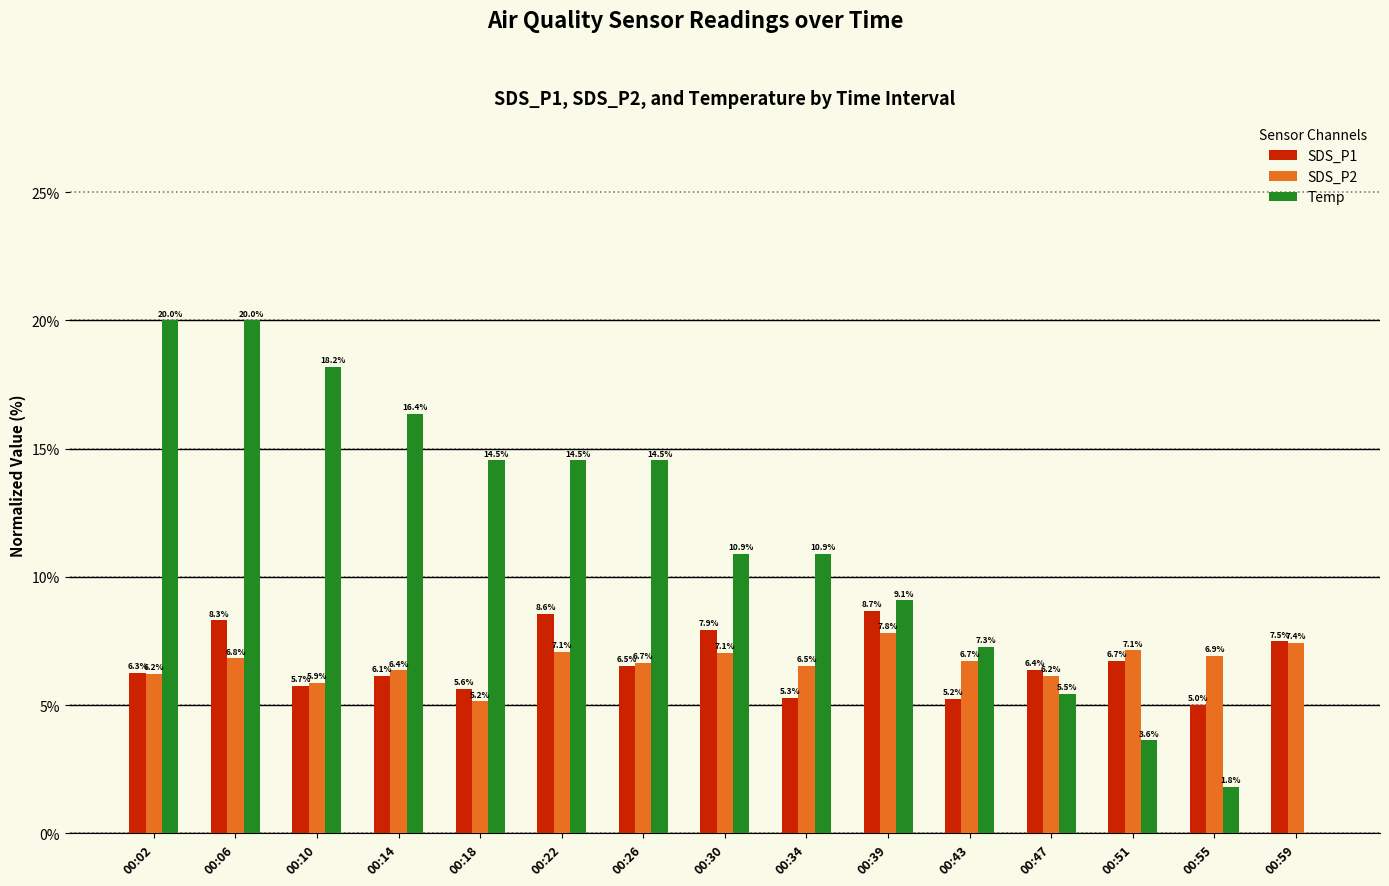

What is the sum of all SDS_P2 values?

100.0